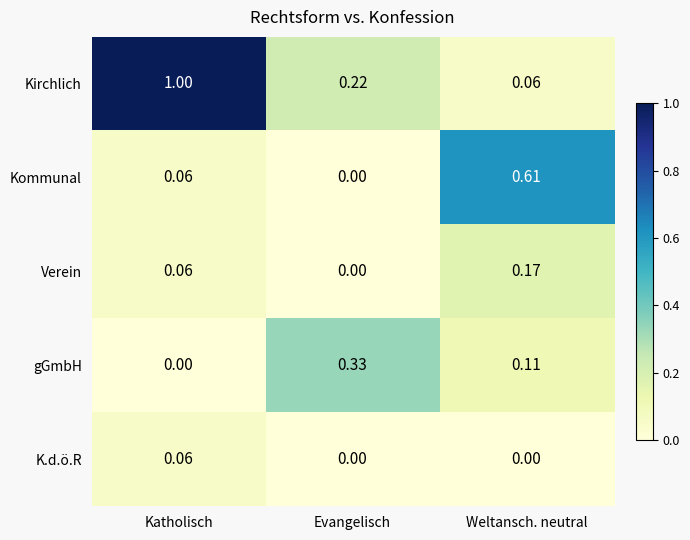

At which label is Kirchlich closest to 0?

Weltansch. neutral